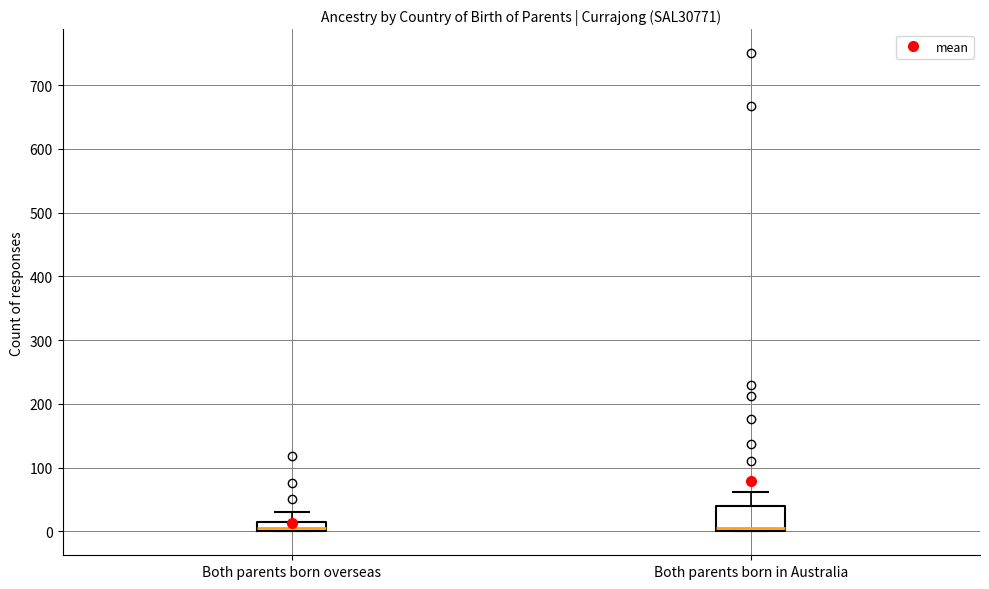

Where is the lower edge of the box for Both parents born in Australia on the y-axis? The values are not printed on the chart, so give them approximately, as read against the axis.

0